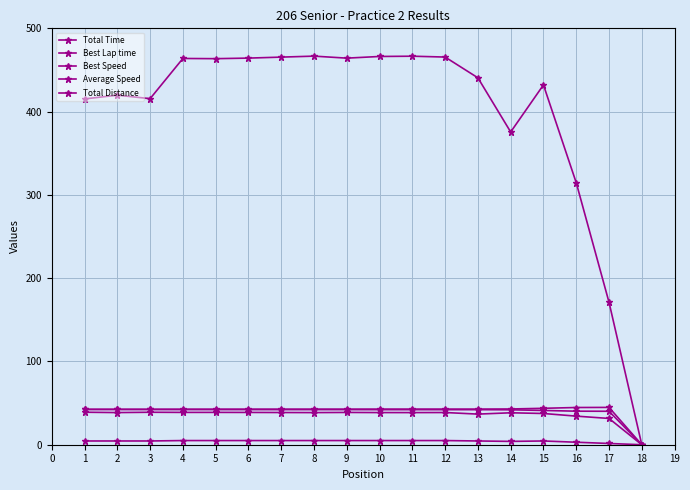

How many data points in Average Speed are above 38?

13